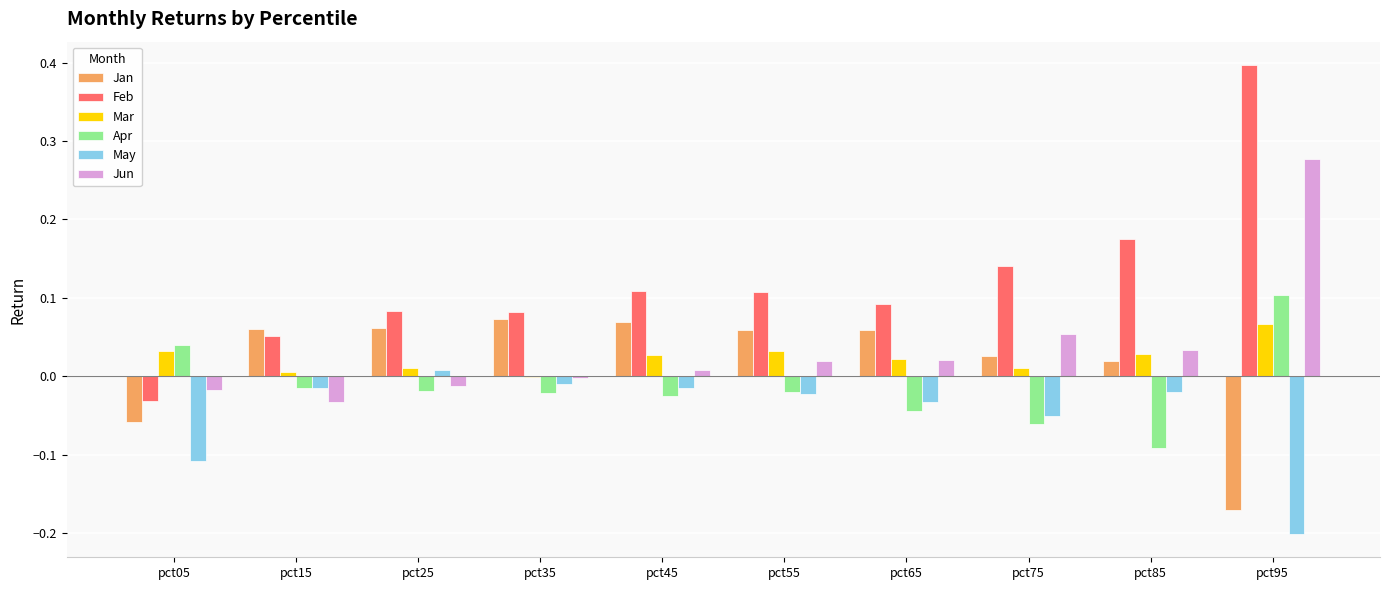

True or false: Apr has a value of 0.1 at pct05.

False